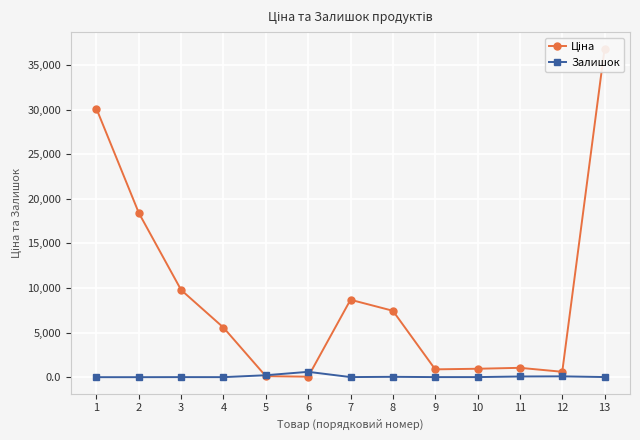

How many lines are shown in the chart?

2